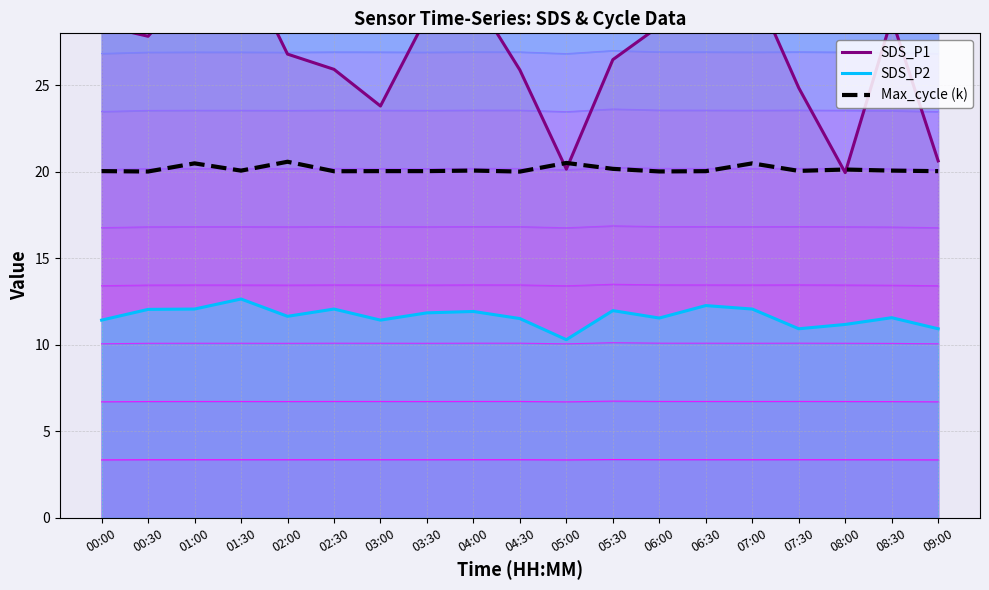

List the series in order of their peak value, highest first.

SDS_P1 line, Max_cycle (k), SDS_P2 line